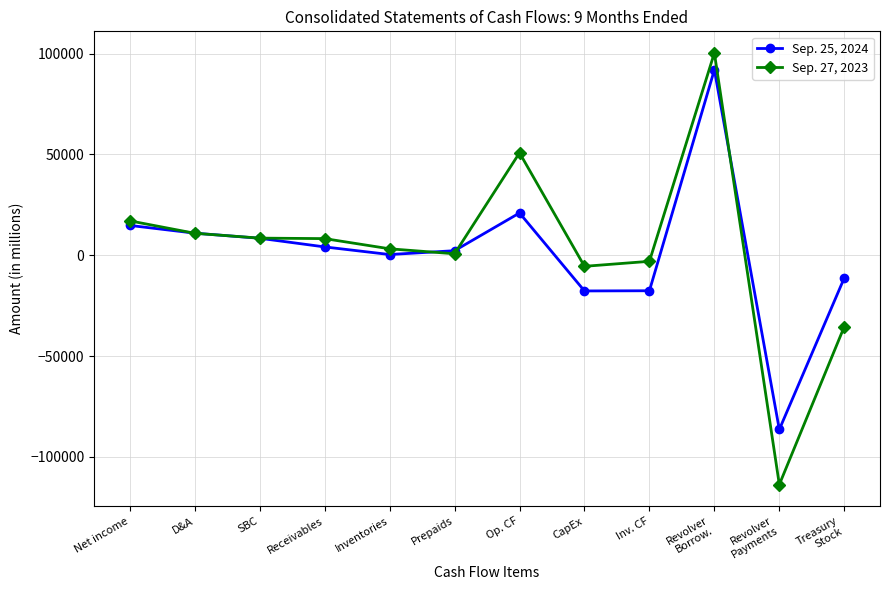

True or false: Sep. 25, 2024 has more than 1 interior local peaks.

True